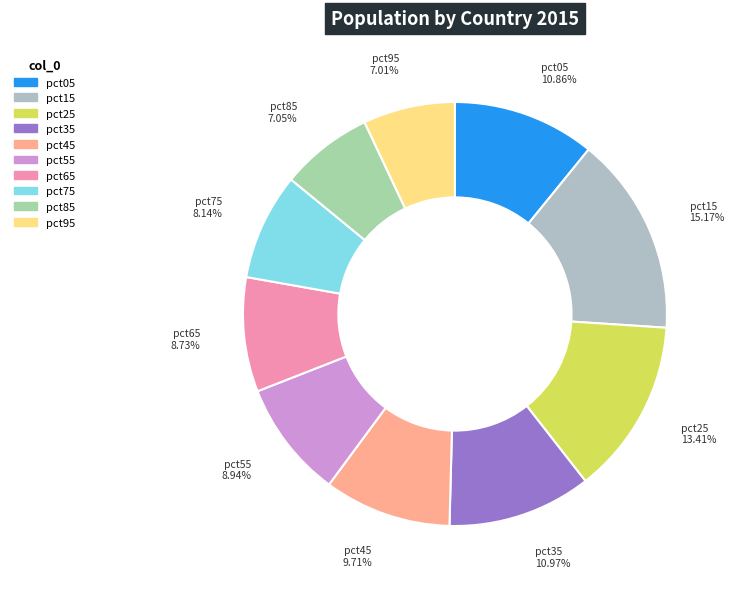

Is there any slice that represents more than half of the pie?

No